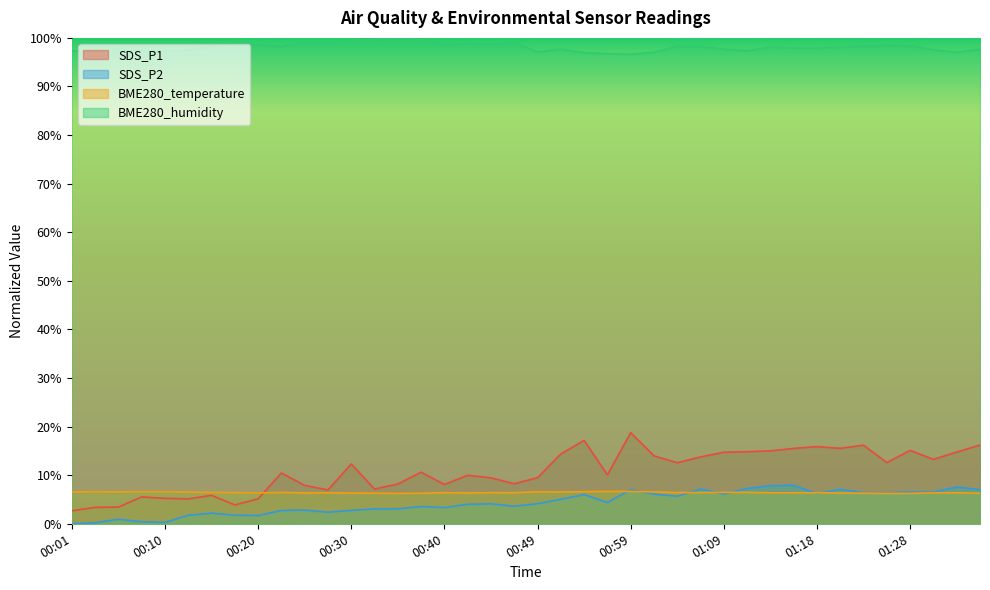

Is the value of BME280_temperature at 00:49 greater than the value of BME280_humidity at 00:32?

No